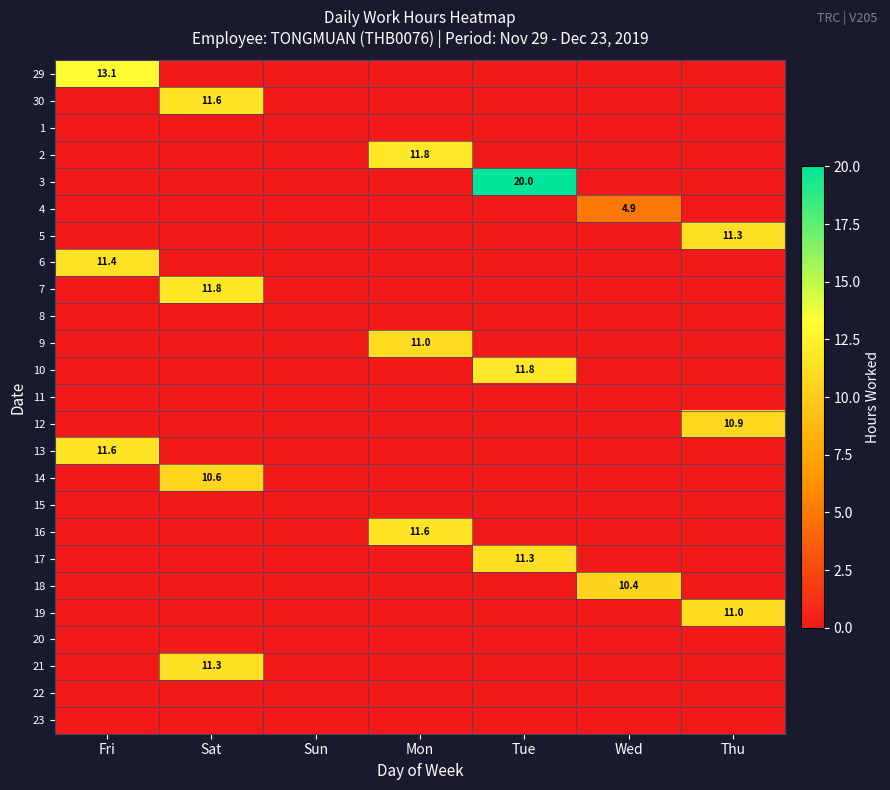

The value of 12 at Thu is 4.2. True or false?

False